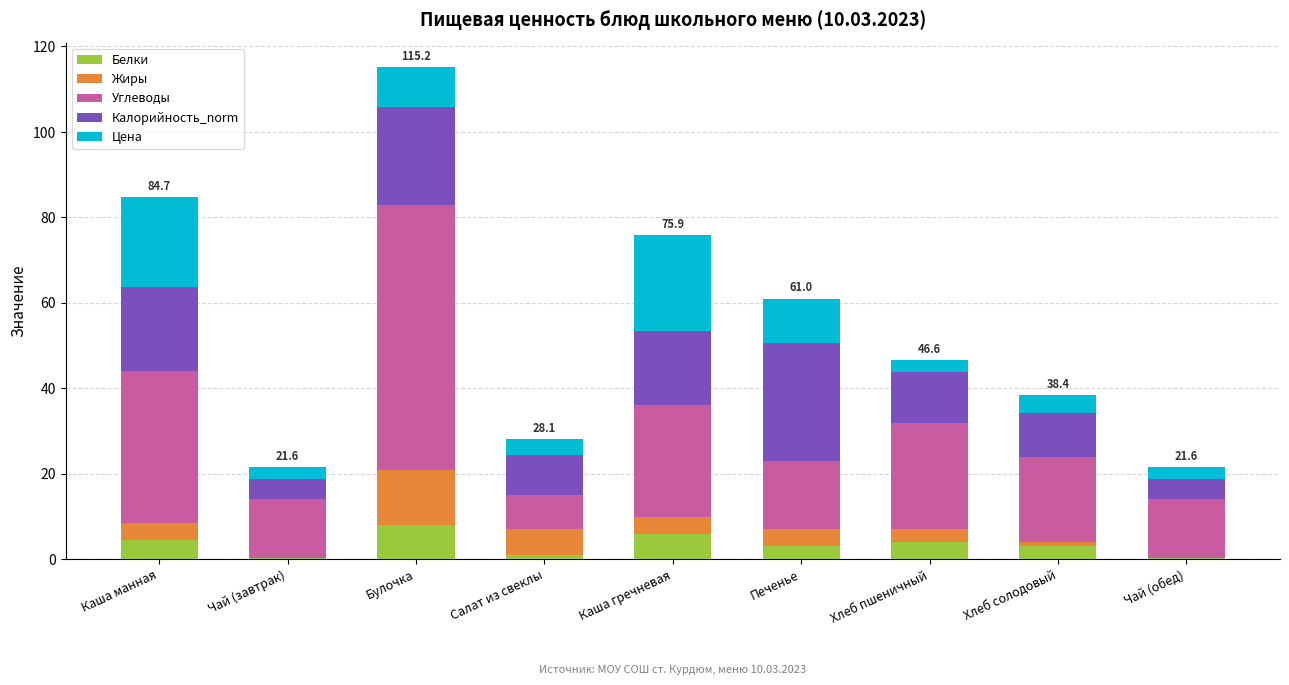

What is the total value across all series at Каша манная?

84.7